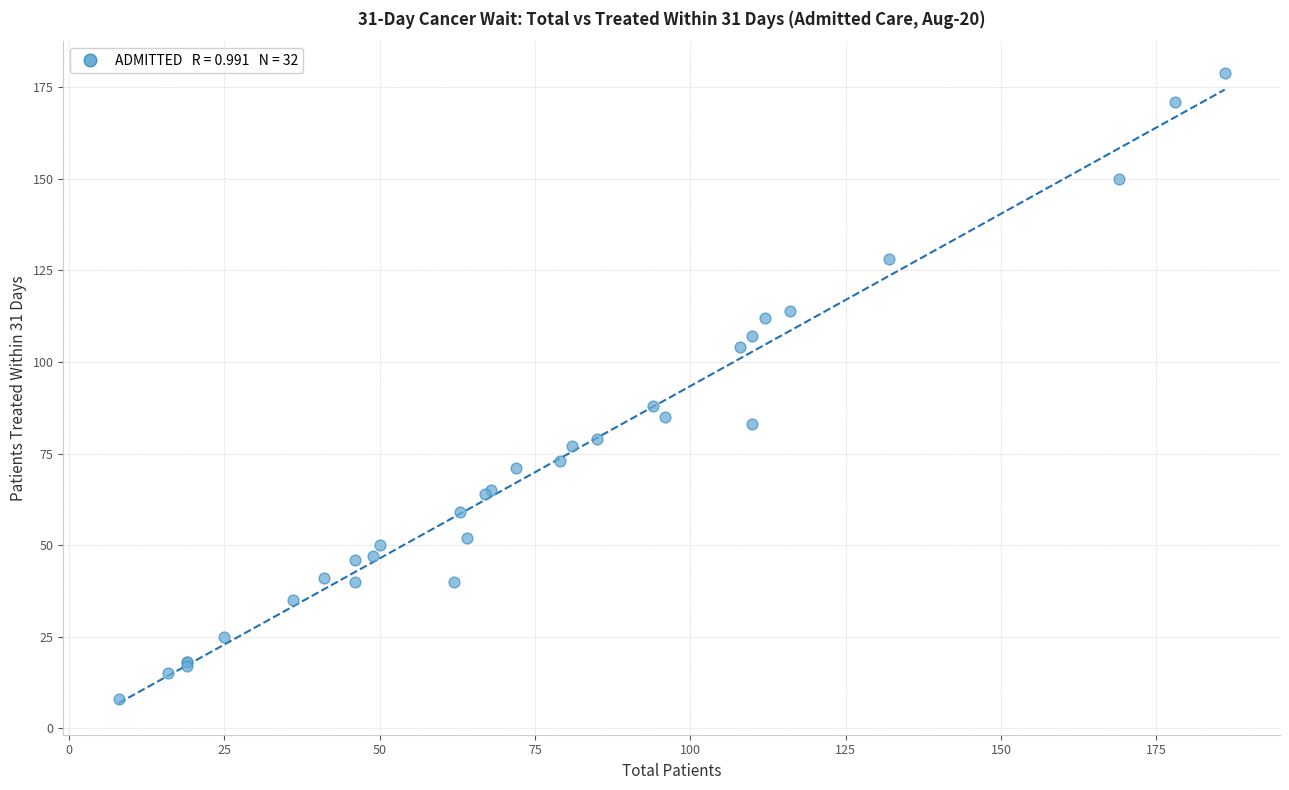

What Y value in the scatter plot is closest to 93?

88